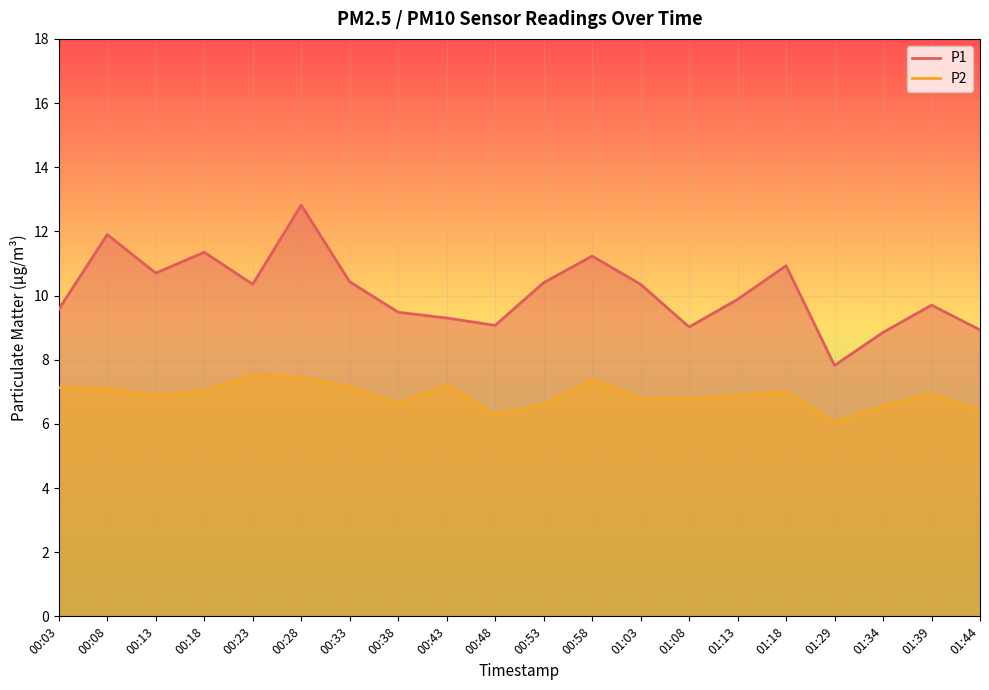

True or false: P2 has more than 2 interior local peaks.

True